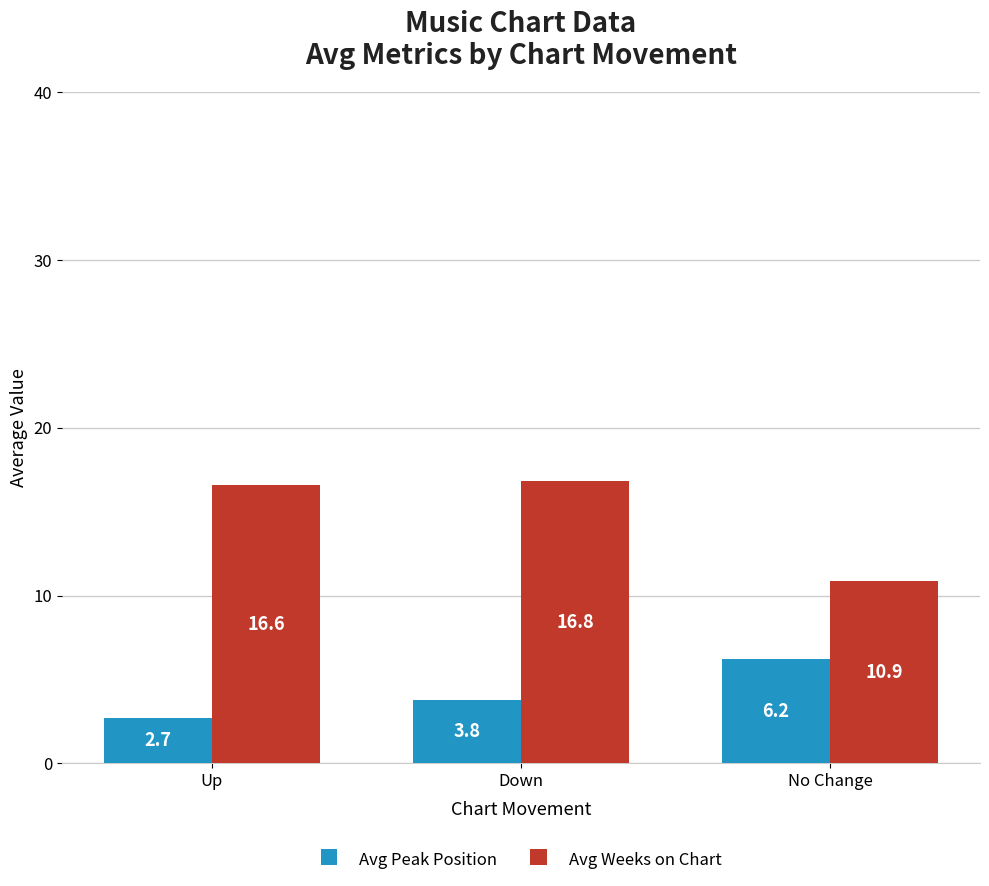

What is the average value of the Avg Peak Position series?

4.2